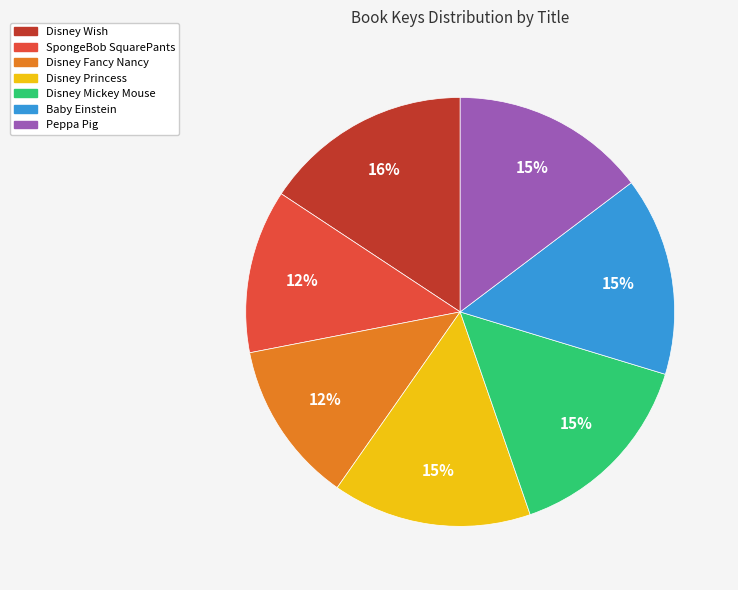

Does Disney Fancy Nancy represent more than half of the total?

No